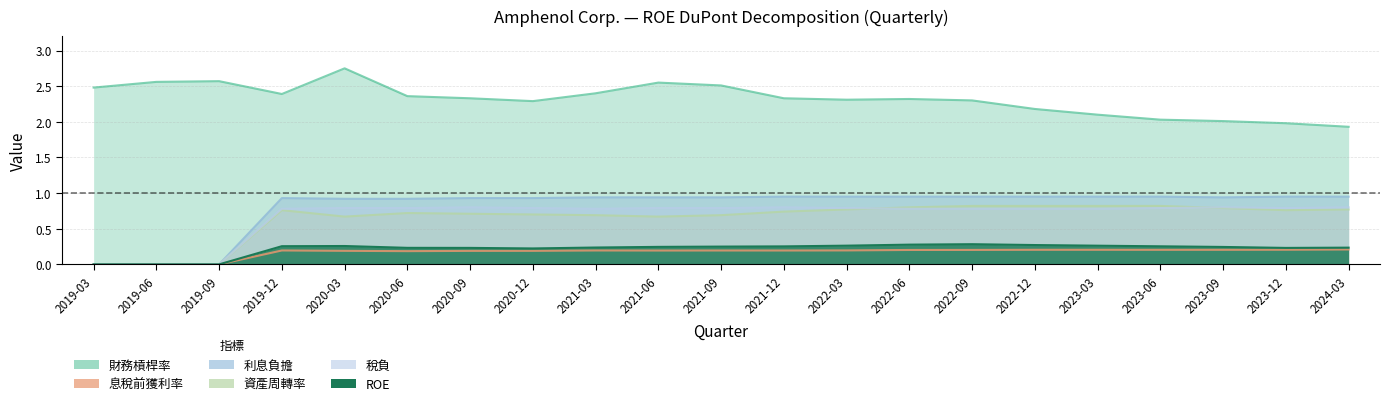

Reading right to left, what are all the values shown in this chart?

財務槓桿率: 1.9	2.0	2.0	2.0	2.1	2.2	2.3	2.3	2.3	2.3	2.5	2.5	2.4	2.3	2.3	2.4	2.8	2.4	2.6	2.6	2.5
ROE: 0.2	0.2	0.2	0.3	0.3	0.3	0.3	0.3	0.3	0.3	0.2	0.2	0.2	0.2	0.2	0.2	0.3	0.3	0.0	0.0	0.0
息稅前獲利率: 0.2	0.2	0.2	0.2	0.2	0.2	0.2	0.2	0.2	0.2	0.2	0.2	0.2	0.2	0.2	0.2	0.2	0.2	0.0	0.0	0.0
資產周轉率: 0.8	0.8	0.8	0.8	0.8	0.8	0.8	0.8	0.8	0.7	0.7	0.7	0.7	0.7	0.7	0.7	0.7	0.8	0.0	0.0	0.0
利息負擔: 0.9	0.9	0.9	0.9	0.9	0.9	0.9	0.9	0.9	0.9	0.9	0.9	0.9	0.9	0.9	0.9	0.9	0.9	0.0	0.0	0.0
稅負: 0.8	0.8	0.8	0.8	0.8	0.8	0.8	0.8	0.8	0.8	0.8	0.8	0.8	0.8	0.8	0.8	0.8	0.8	0.0	0.0	0.0